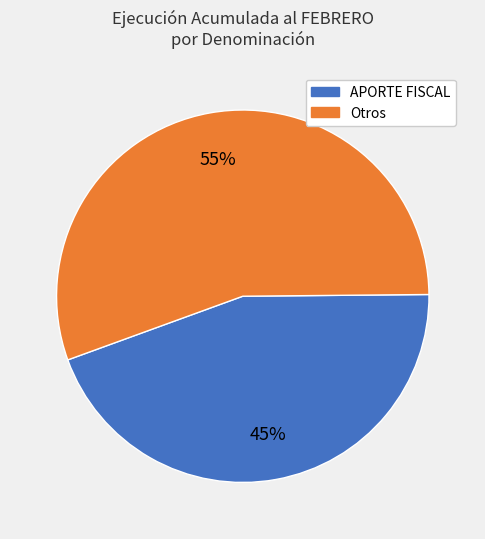

Does any single category account for the majority?

Yes